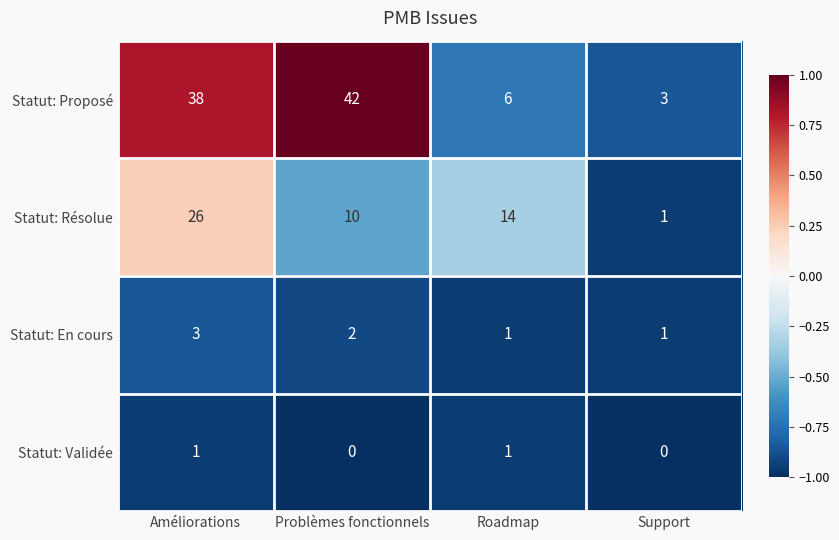

At which category is the sum across all series the highest?

Améliorations